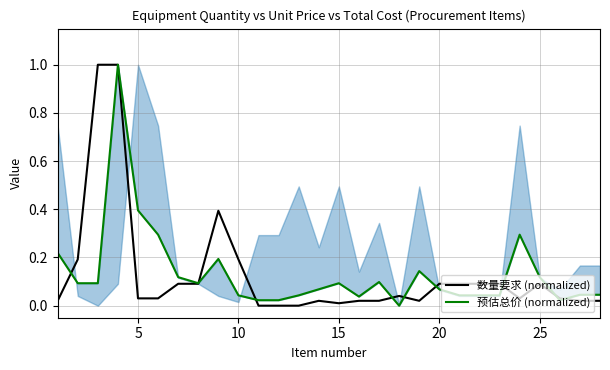

How many lines are shown in the chart?

2